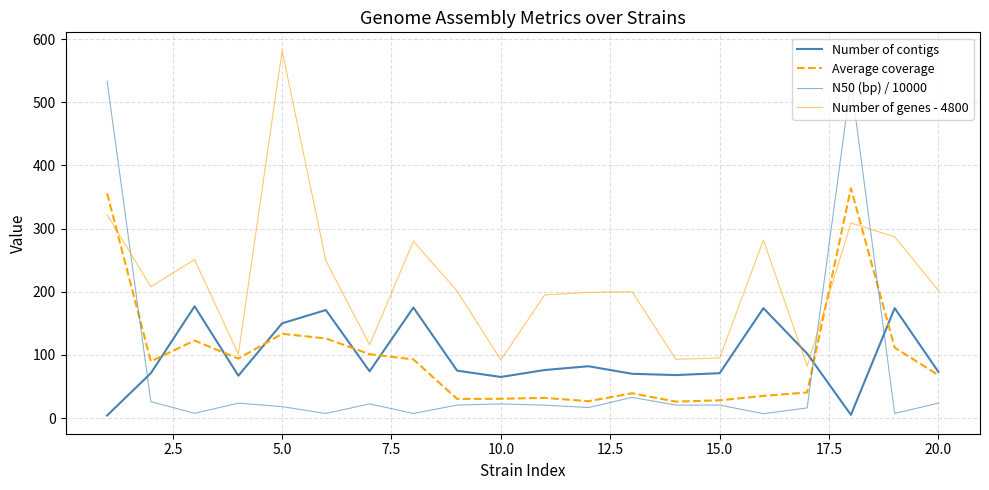

What is the greatest value displayed?

582.0